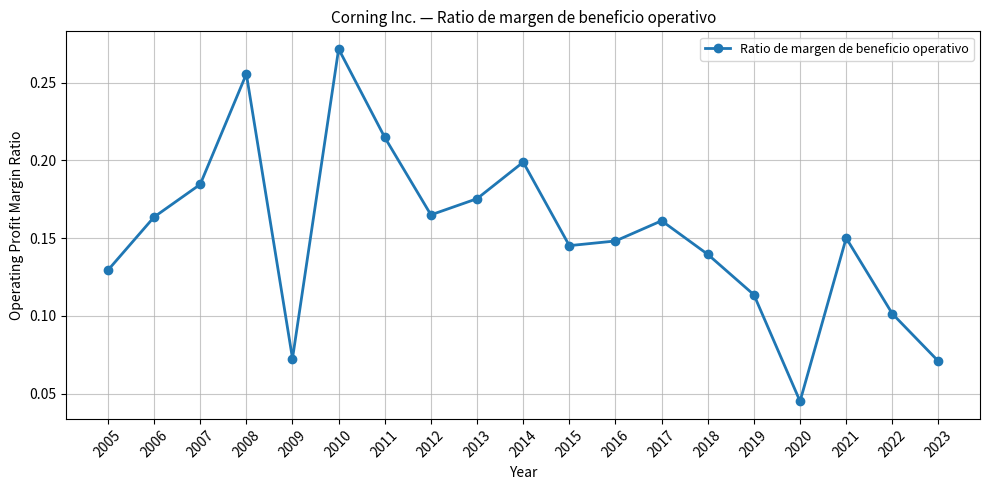

The value at 2008 is 0.4. True or false?

False